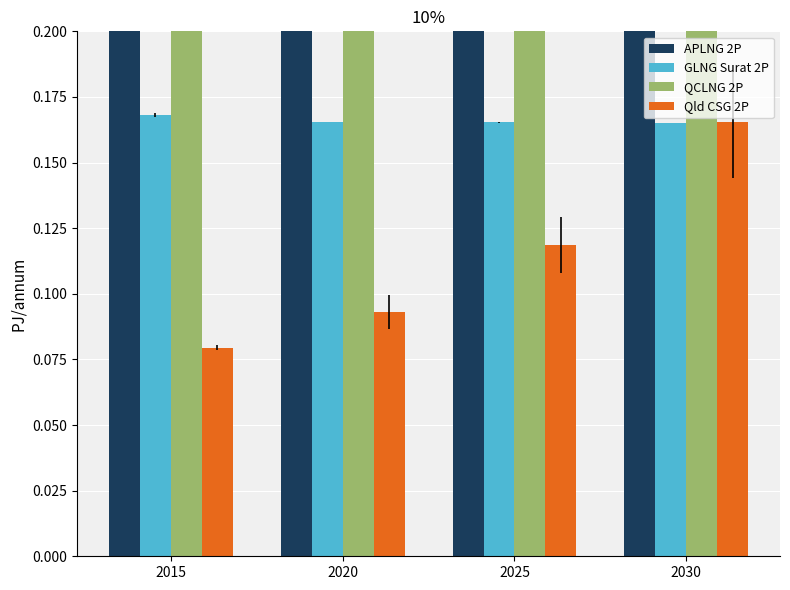

Which series has the widest spread of values?

Qld CSG 2P